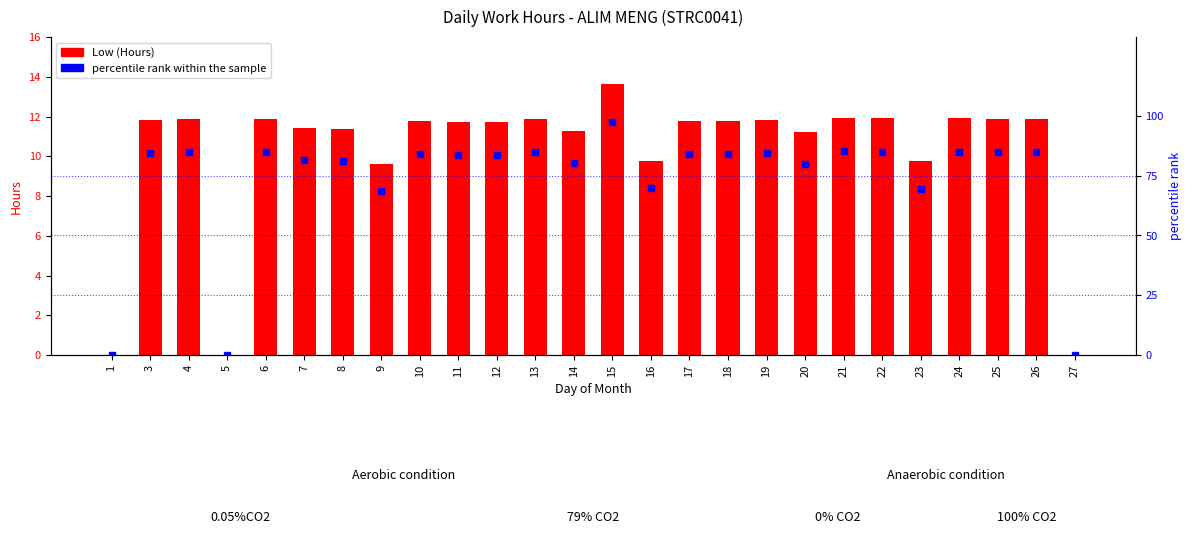

Are the bars grouped side by side (vs. stacked)?

Yes